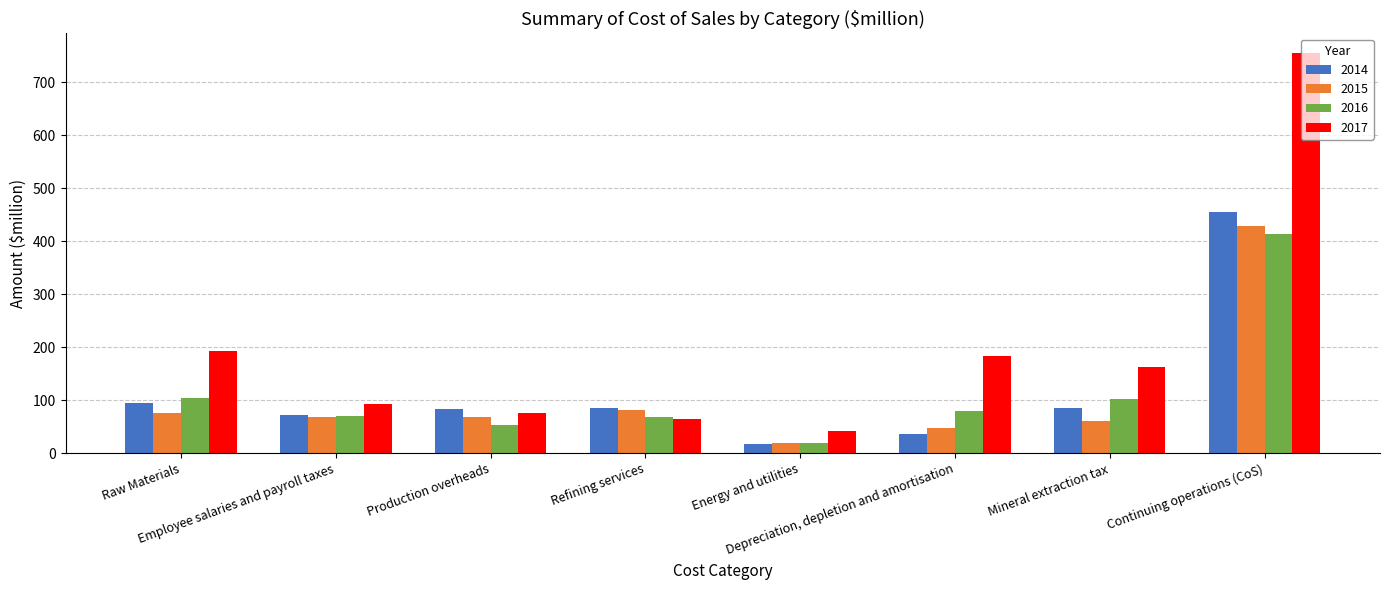

Which series has the widest spread of values?

2017